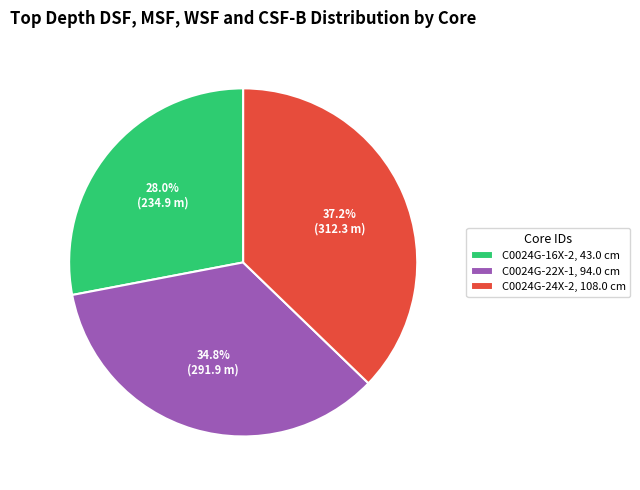

To the nearest percent, what is the difference between the C0024G-24X-2, 108.0 cm and C0024G-22X-1, 94.0 cm slice percentages?

2%